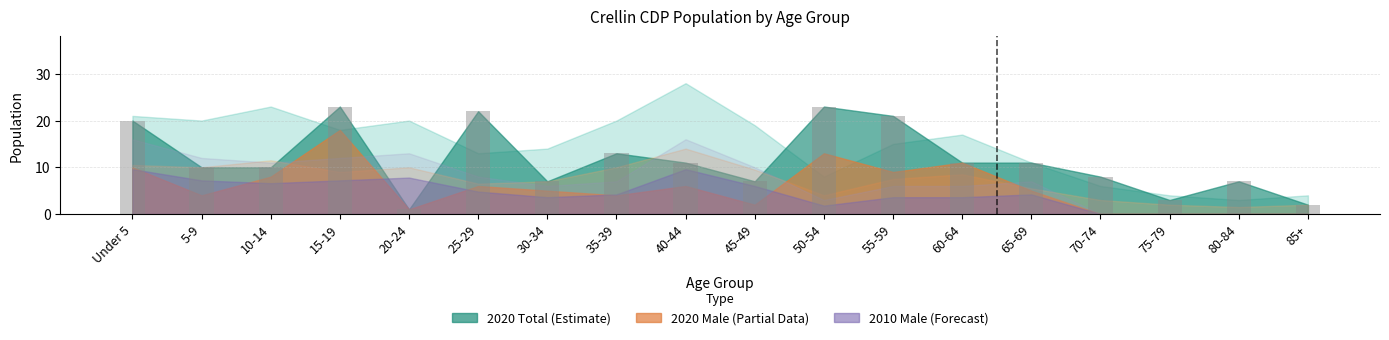

Which has a higher value, 70-74 or 15-19?

15-19